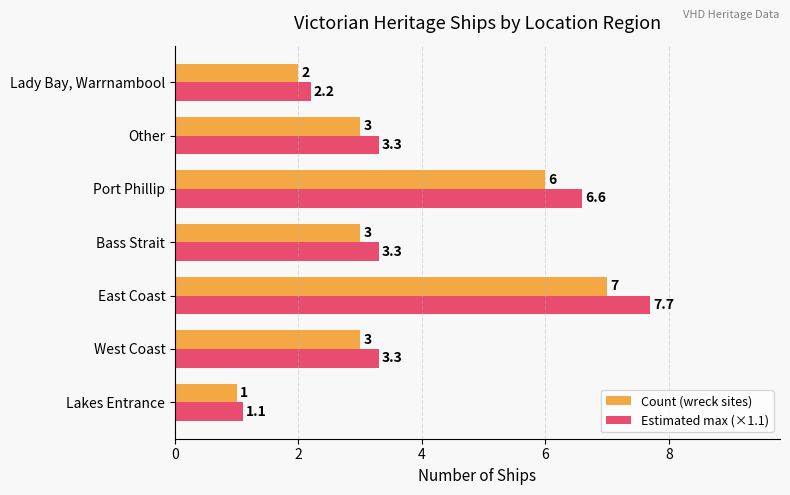

Rank the series by their maximum value, from highest to lowest.

Estimated max (×1.1), Count (wreck sites)